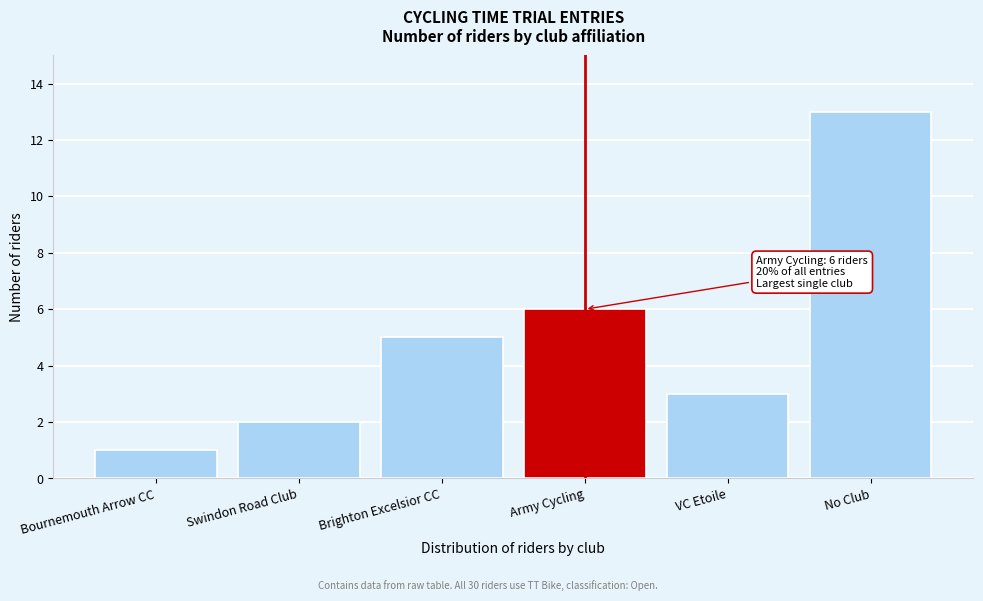

Reading left to right, what are all the values shown in this chart?

Bournemouth Arrow CC=1	Swindon Road Club=2	Brighton Excelsior CC=5	Army Cycling=6	VC Etoile=3	No Club=13